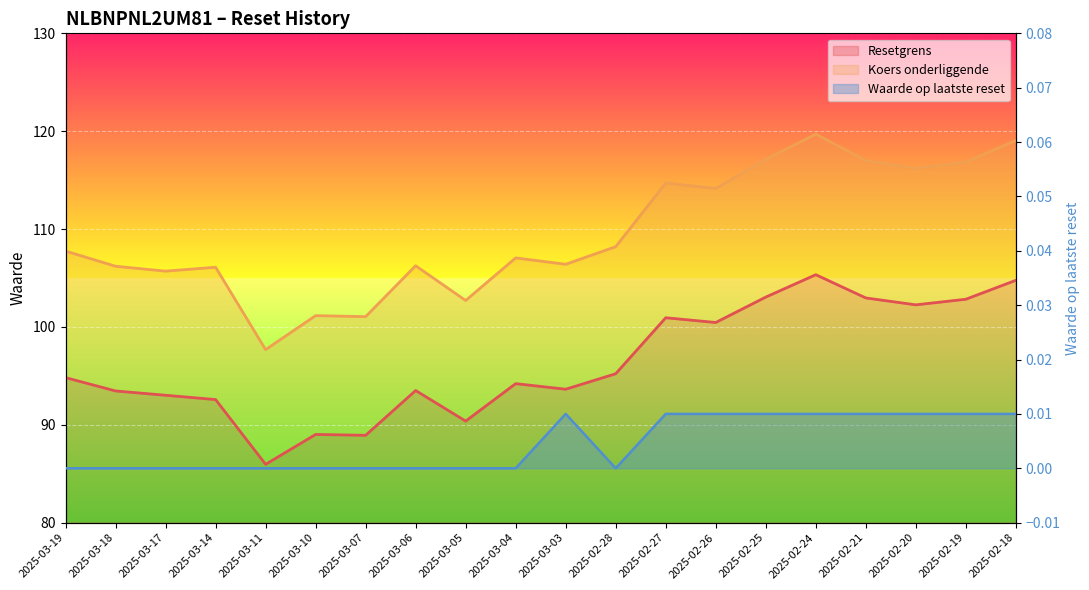

The Waarde op laatste reset series shows 0.0 at 2025-03-17. True or false?

False